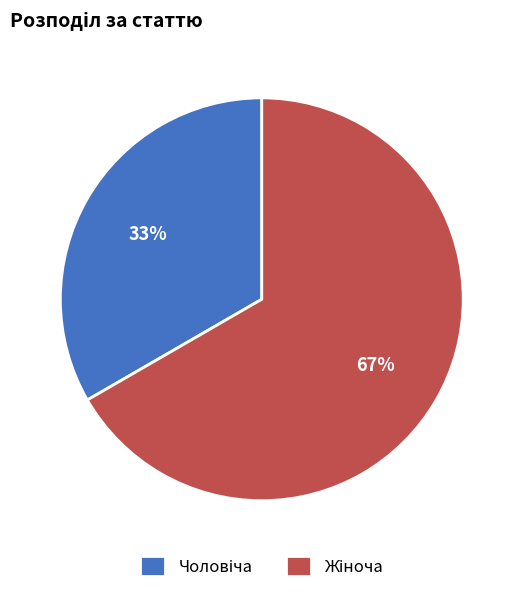

Count the number of slices in the pie.

2